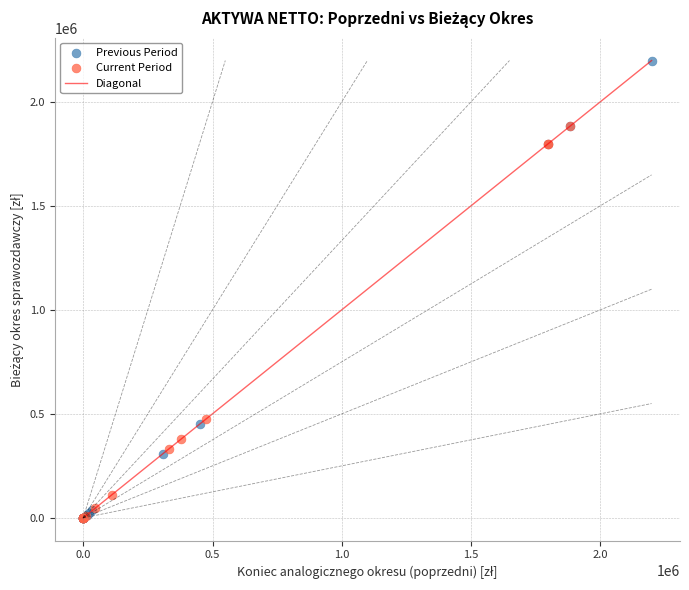

Which series has the largest Y range (max minus min)?

Previous Period